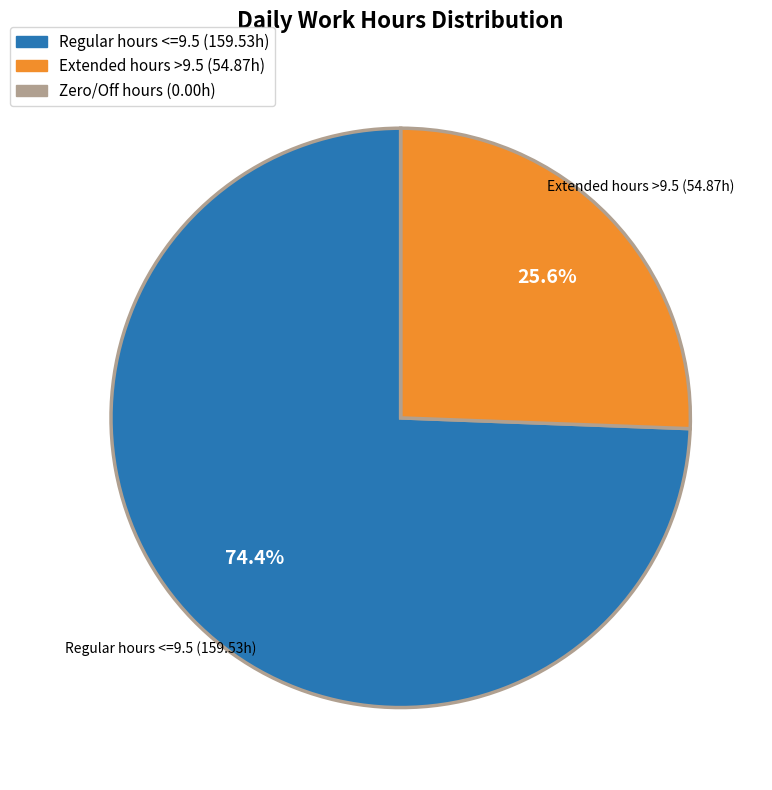

Which category has the biggest portion of the pie?

Regular hours <=9.5 (159.53h)